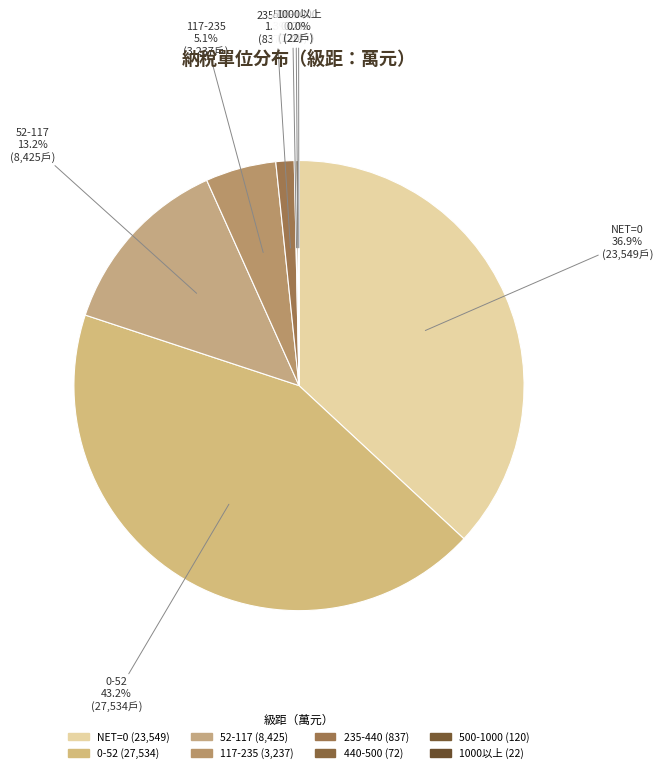

Which category has the biggest portion of the pie?

0-52